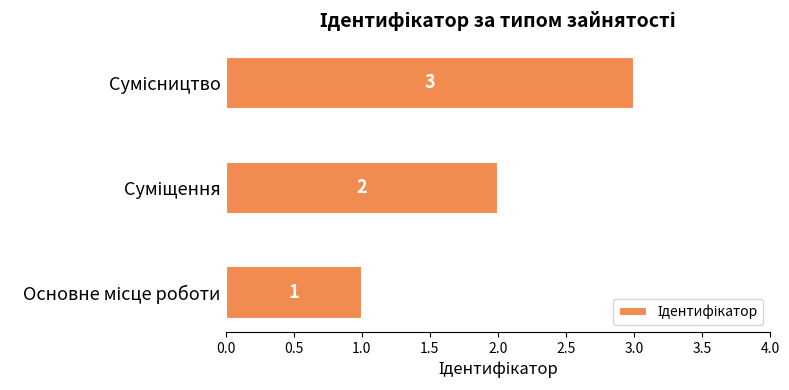

What is the maximum value shown in the chart?

3